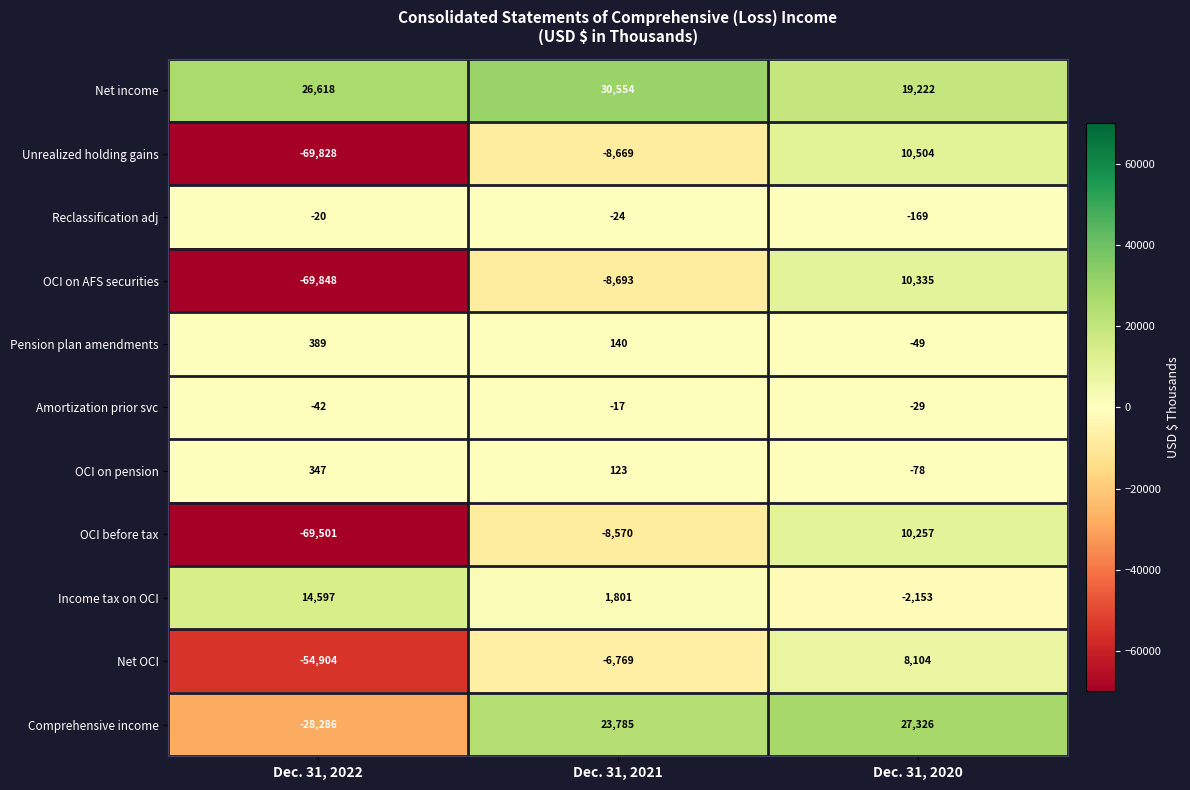

Which category has the highest value across all series?

Dec. 31, 2021